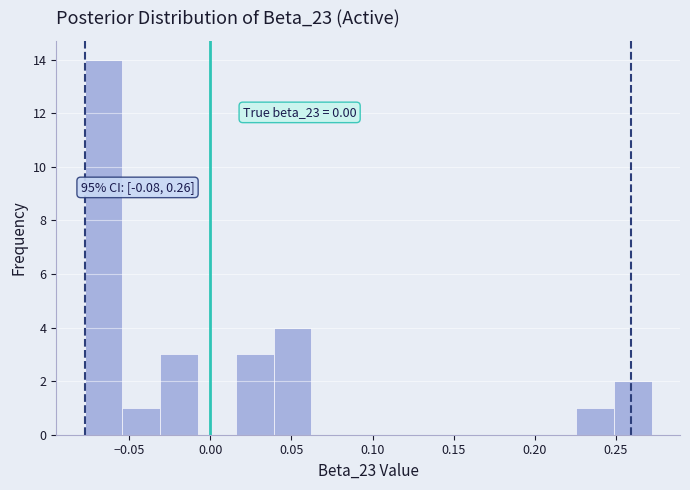

Over which range of the x-axis is the bar tallest?

-0.080 to -0.055